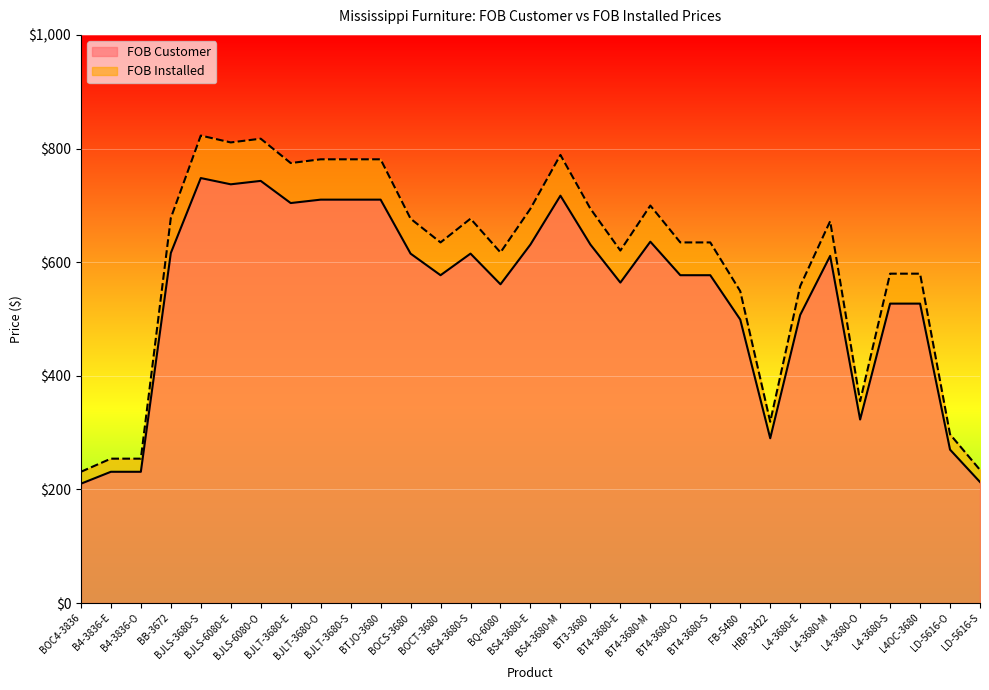

True or false: FOB Installed and FOB Customer intersect in this chart.

False